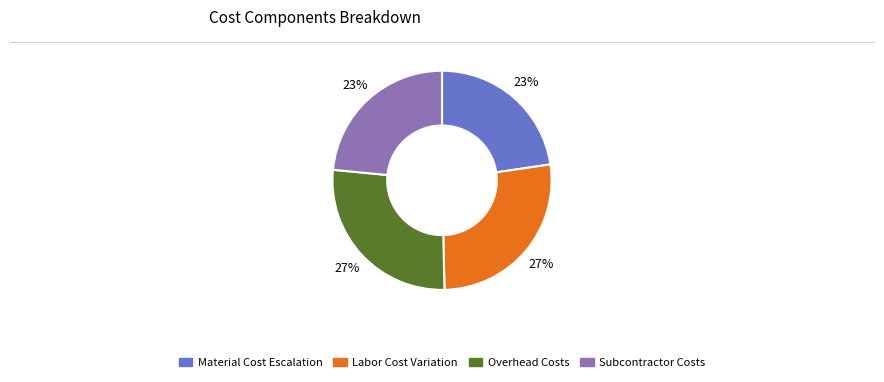

To the nearest percent, what is the average slice percentage?

25%